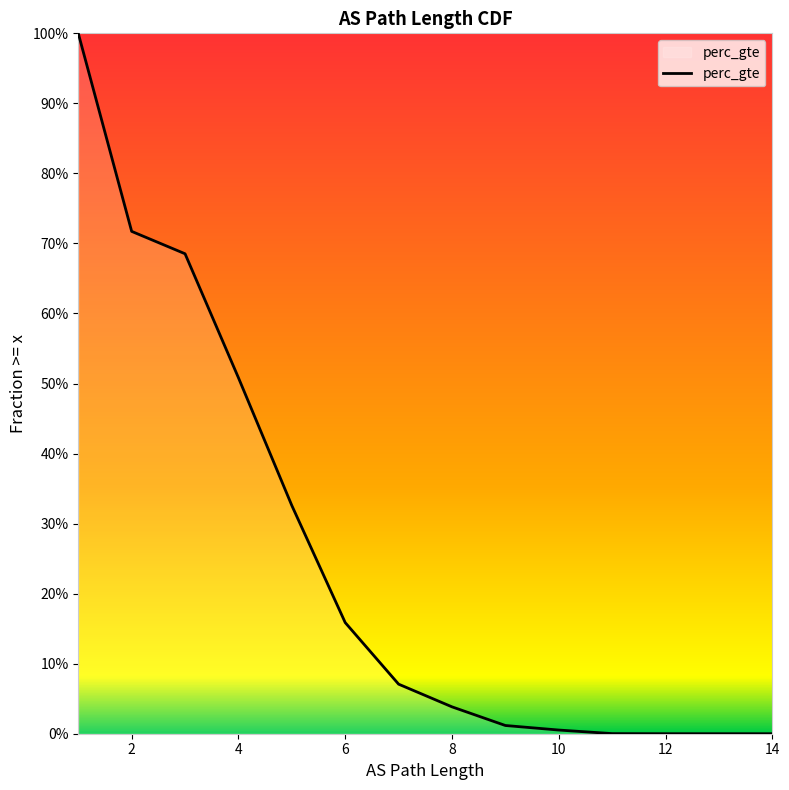

How many lines are shown in the chart?

1